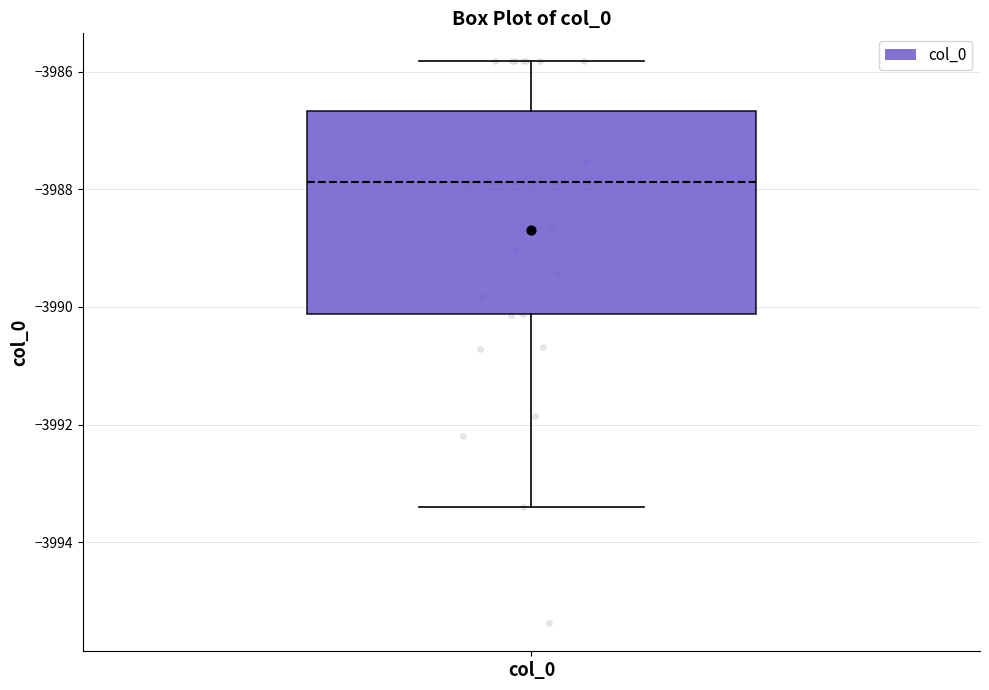

Read this box plot against the y-axis: the position of the median line, the range covered by the box, and the ends of both whiskers. The values are not printed on the chart, so give them approximately, as read against the axis.

median -3987.8, box -3990.2 to -3986.6, whiskers -3993.4 to -3985.8